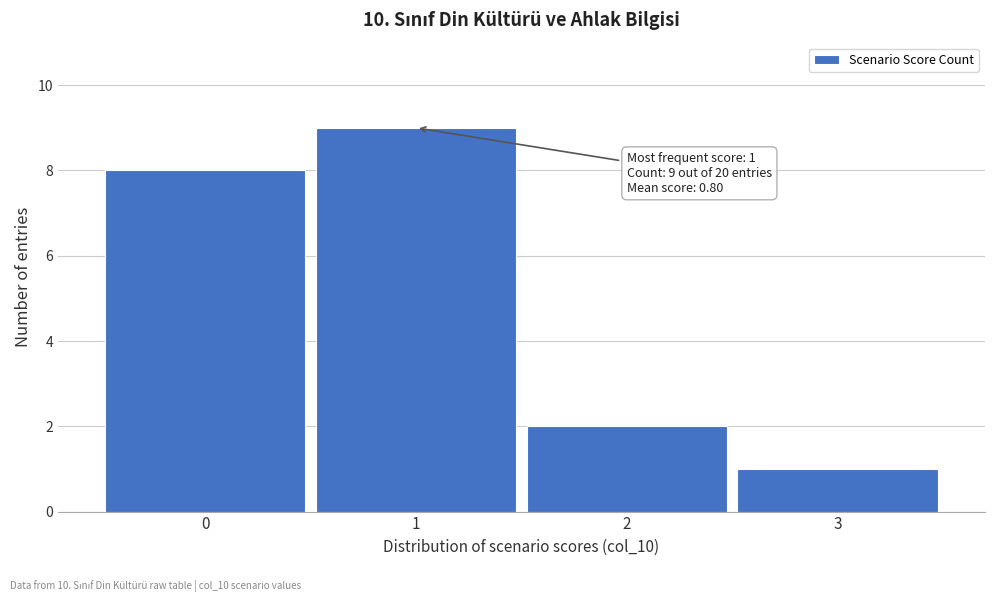

Which range on the x-axis has the tallest bar?

0.5 to 1.5